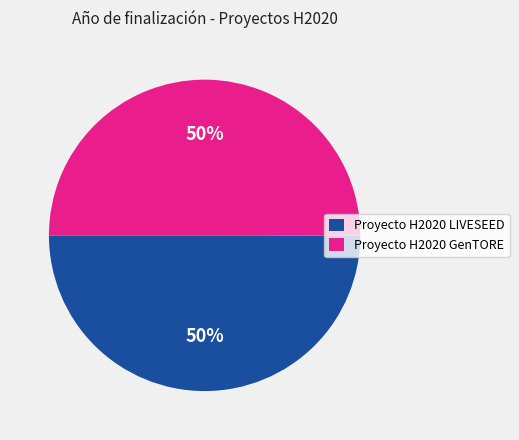

The Proyecto H2020 LIVESEED slice represents 50% of the pie. True or false?

True